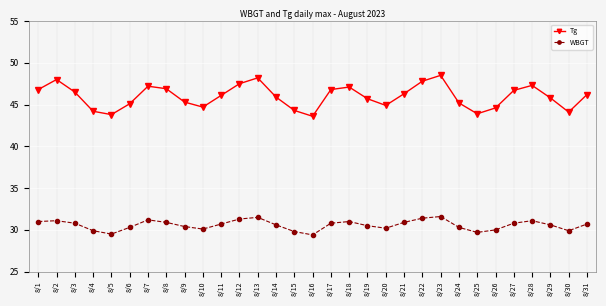

Count the number of categories in the chart.

31